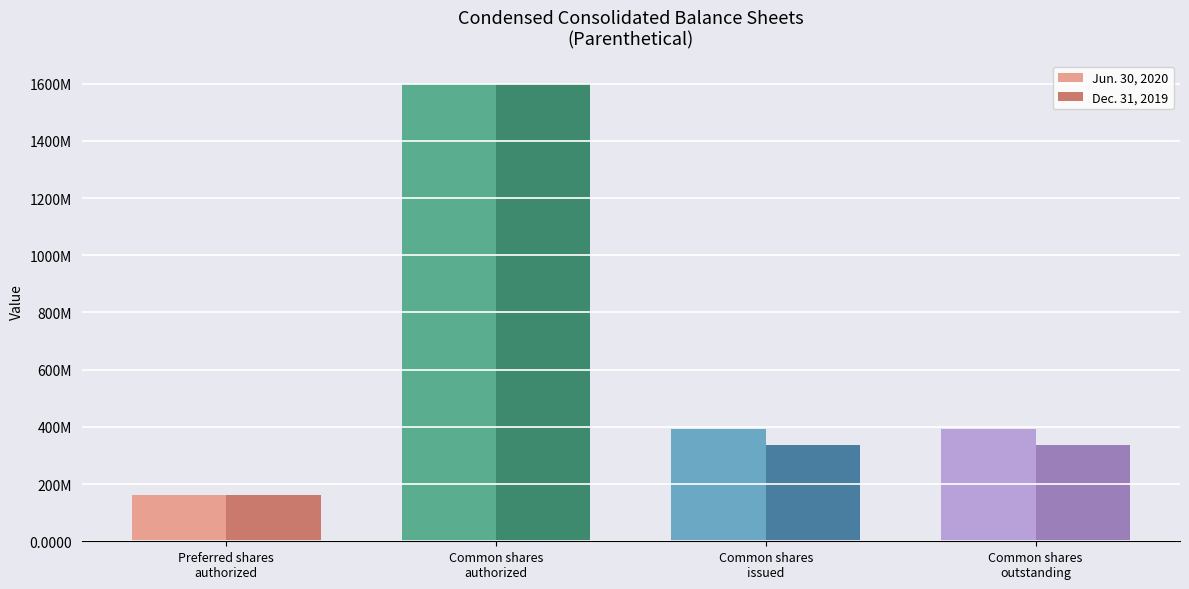

What are all the series names shown in the legend?

Jun. 30, 2020, Dec. 31, 2019